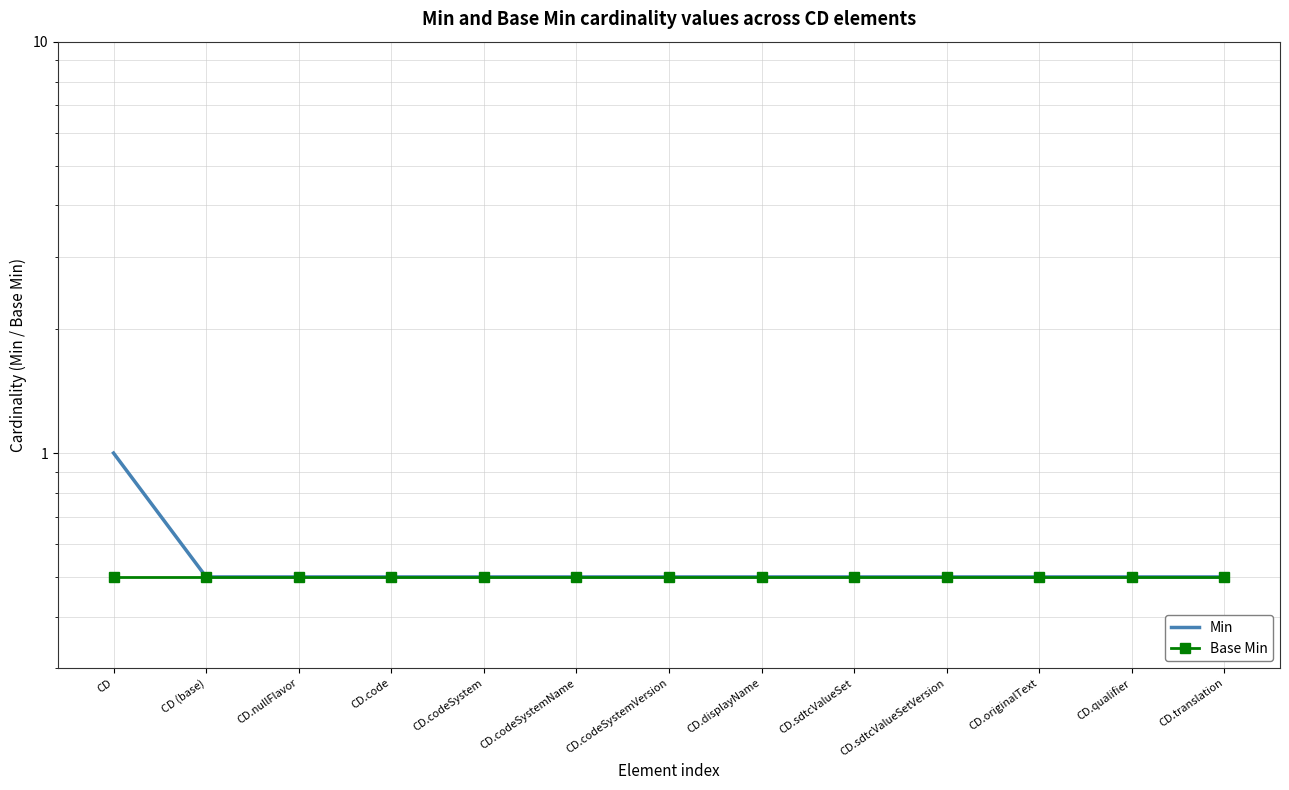

What position from the left is CD.translation?

13